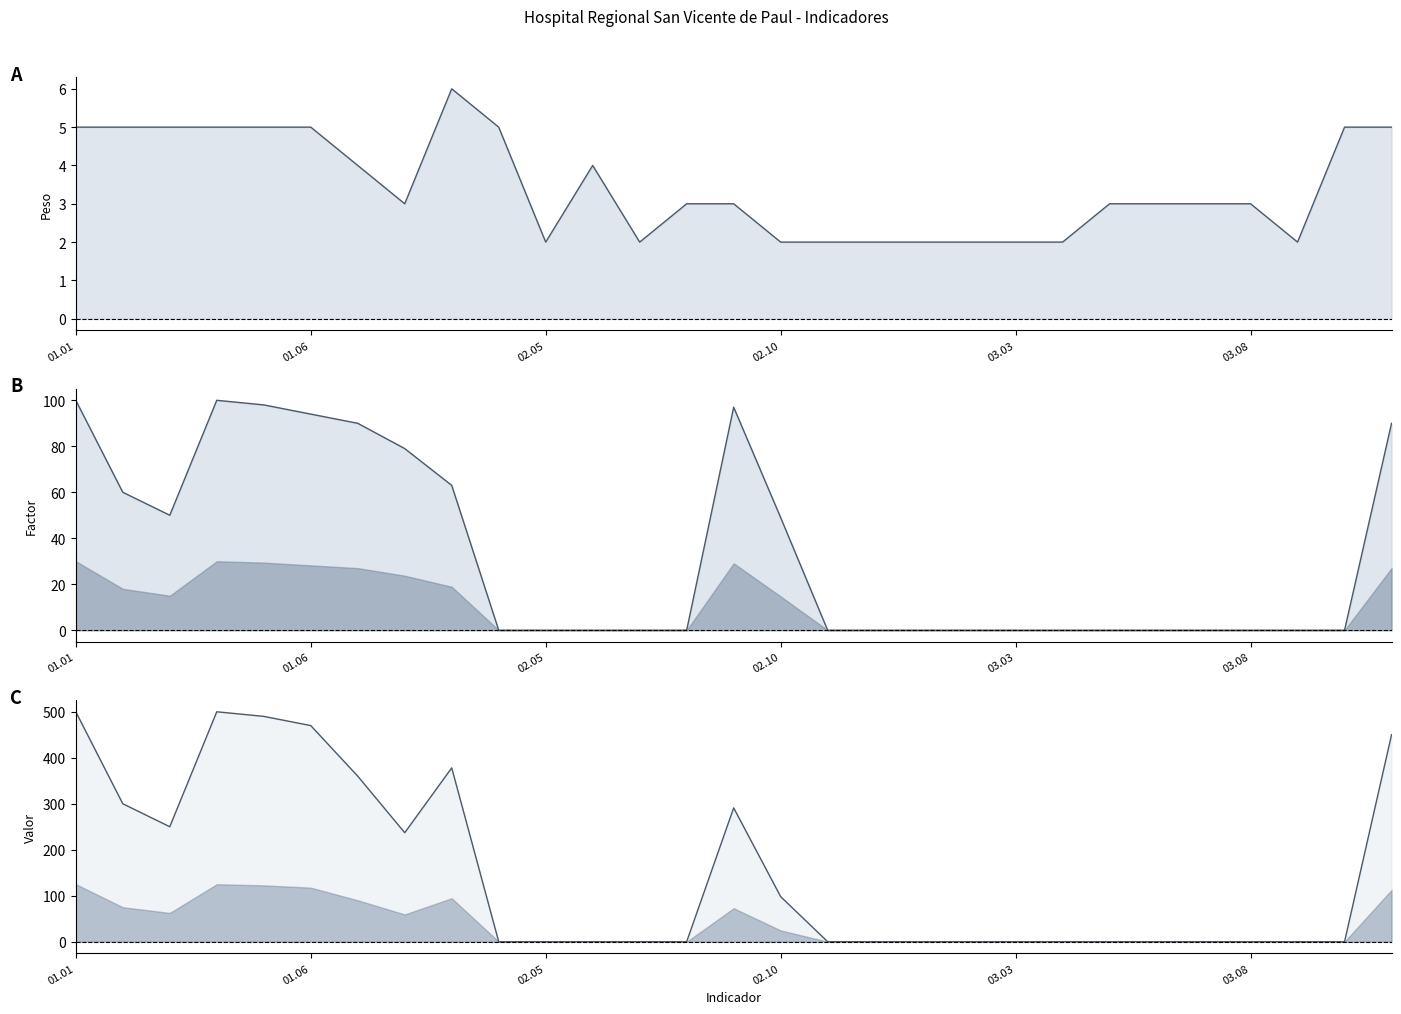

How many series are shown in this chart?

3